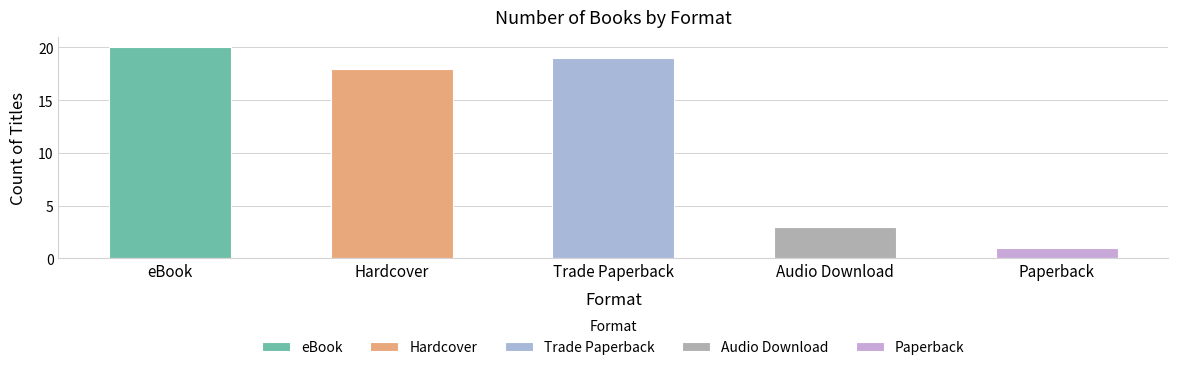

What is the difference between the second highest and second lowest values?

16